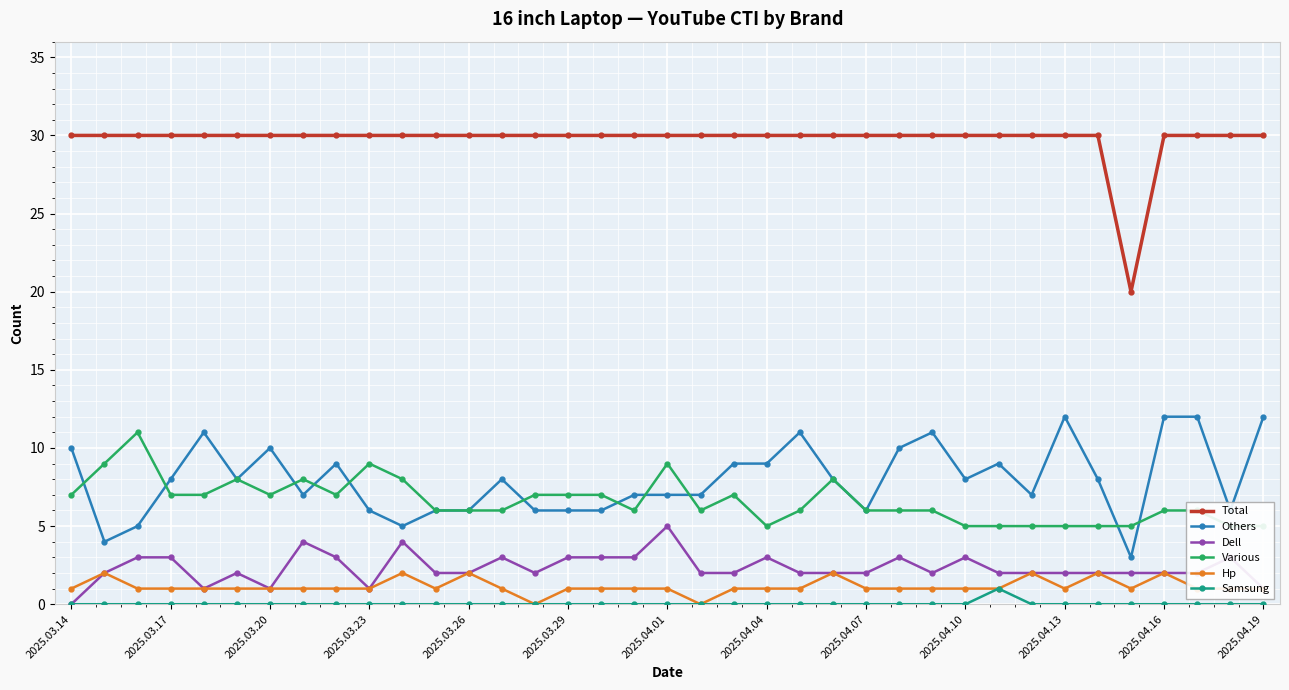

True or false: Hp and Others intersect in this chart.

False